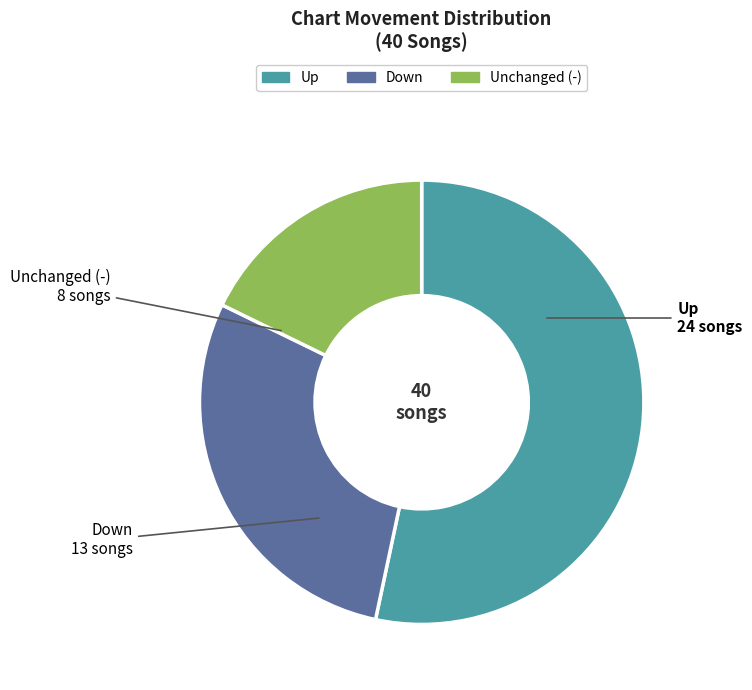

Does any single category account for the majority?

Yes